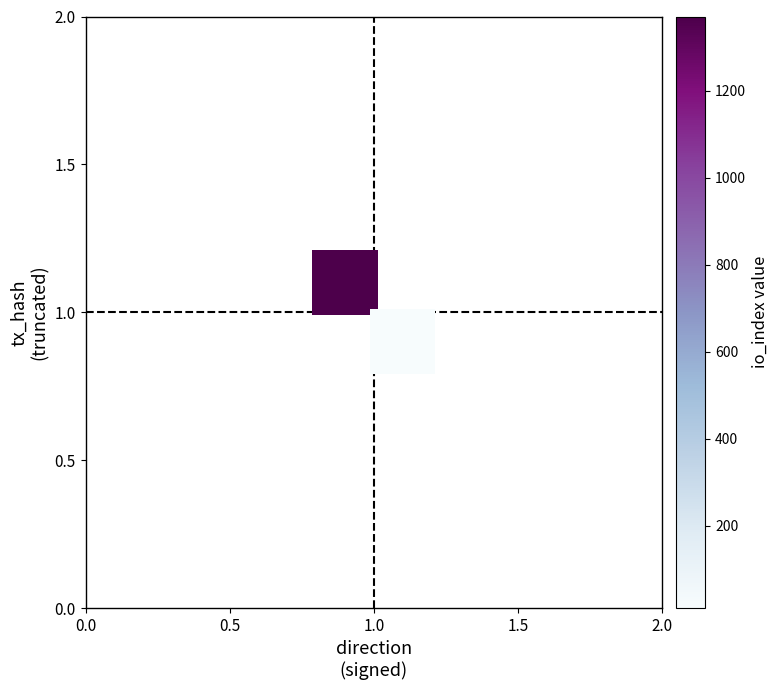

What is the average X value?

1.0